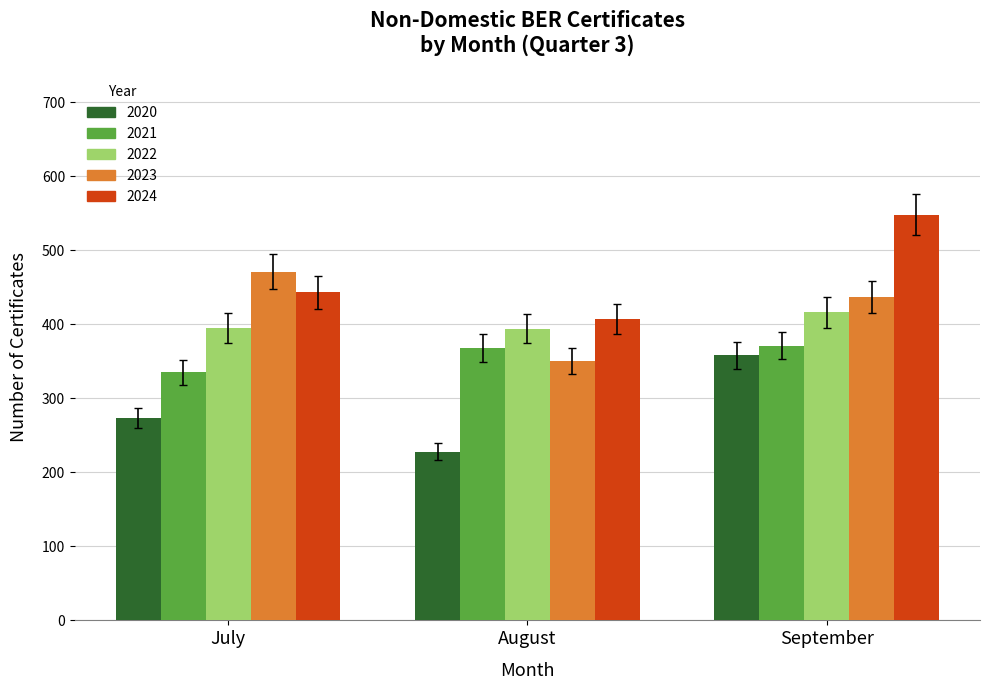

What is the difference between the maximum and minimum values in the 2024 series?

141